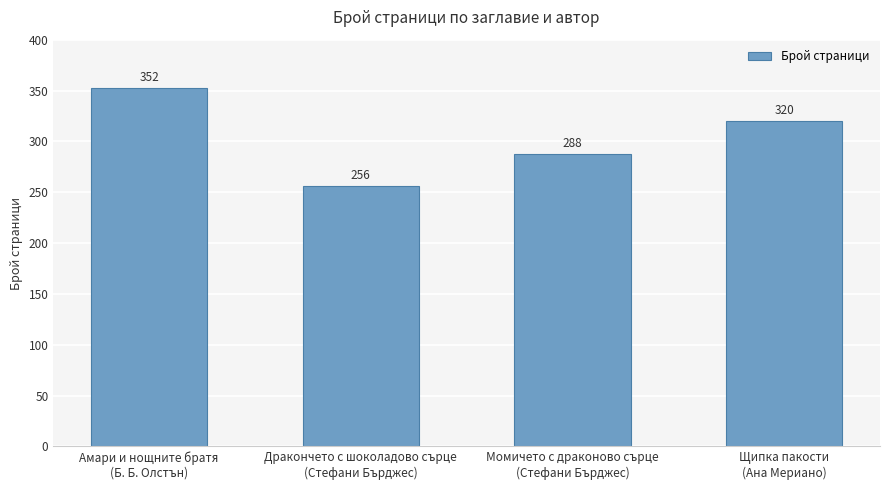

Where does the data first go above 320?

Амари и нощните братя
(Б. Б. Олстън)